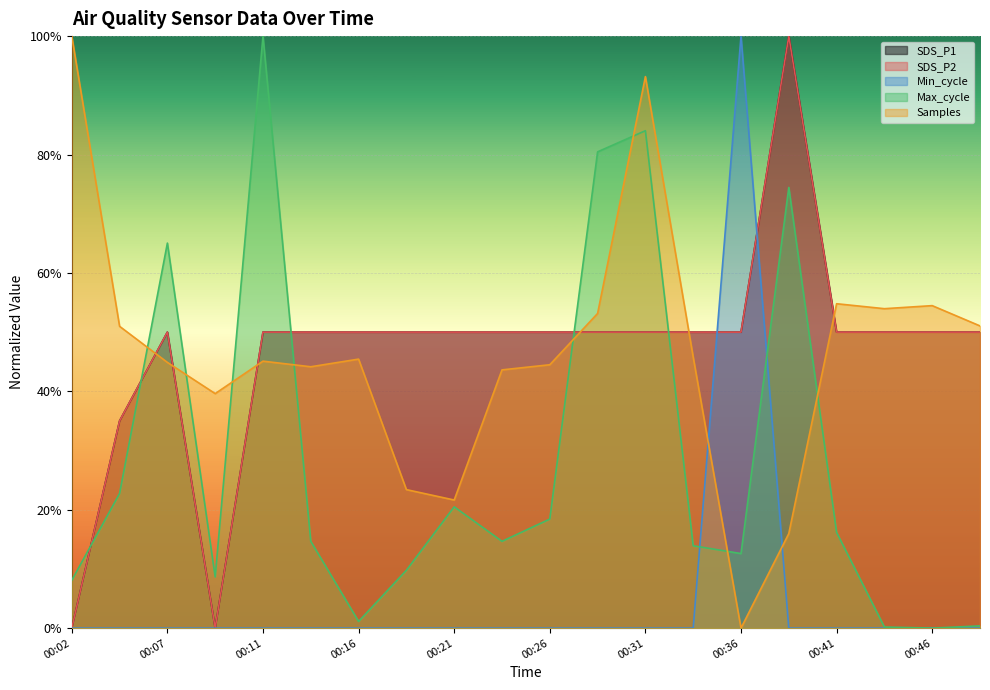

What is the difference between the maximum and minimum values in the Max_cycle series?

1.0